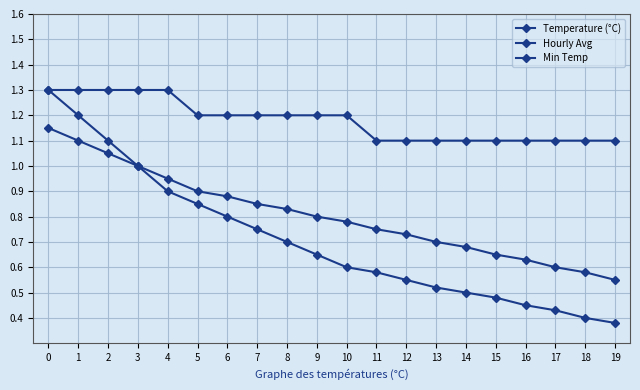

How many series are shown in this chart?

3